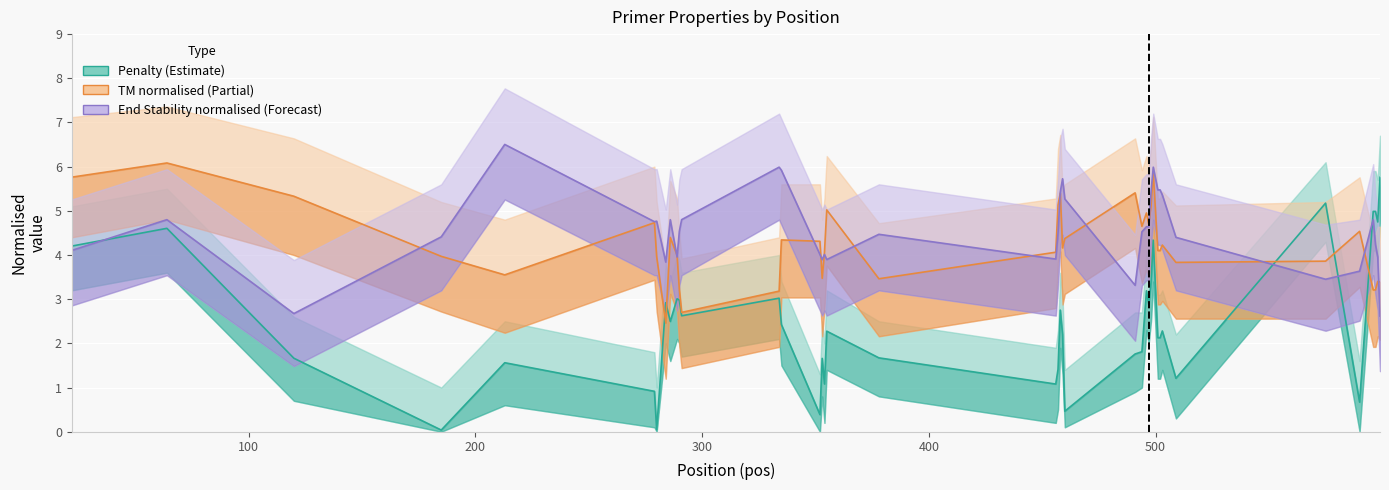

How many interior local valleys does the PRIMER_RIGHT_0_TM series have?

9